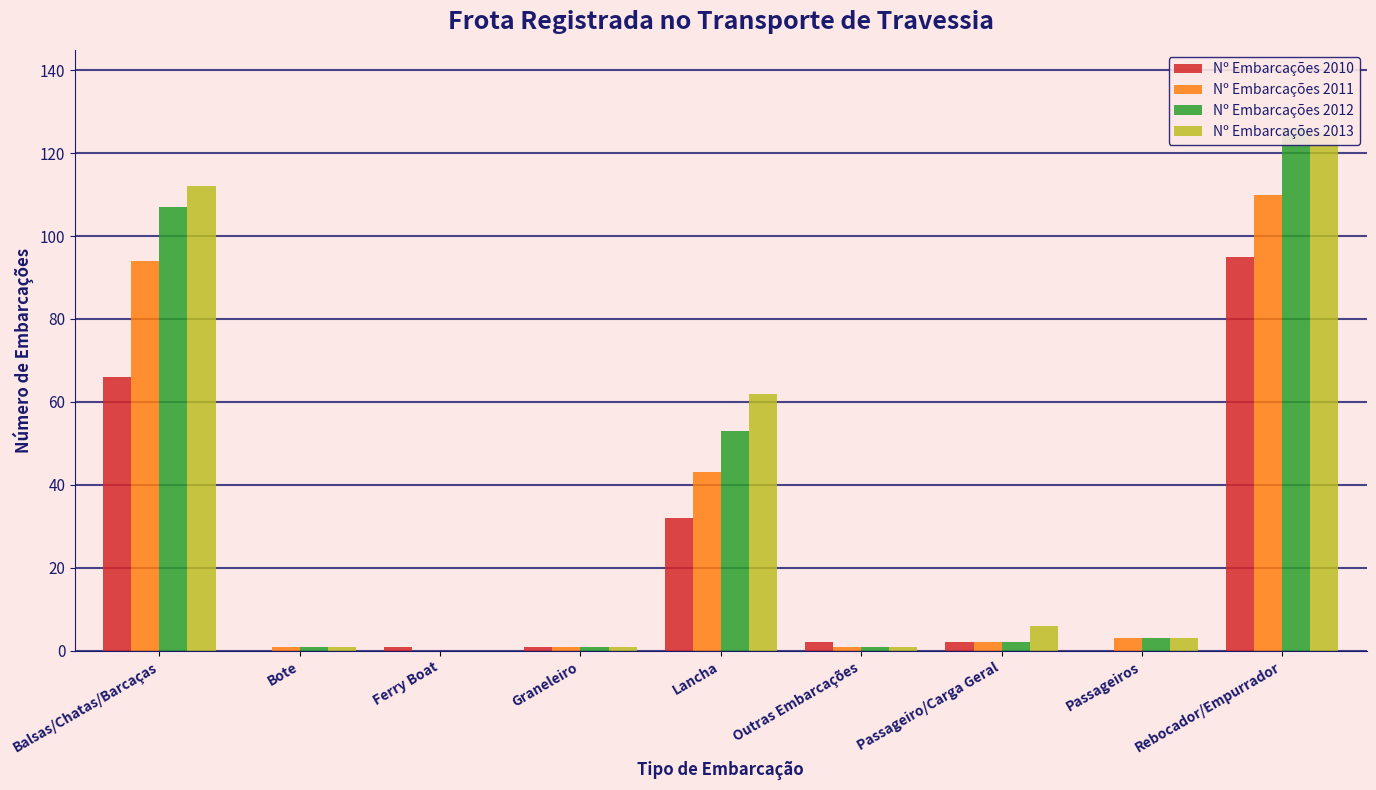

At how many categories does at least one series exceed 9?

3